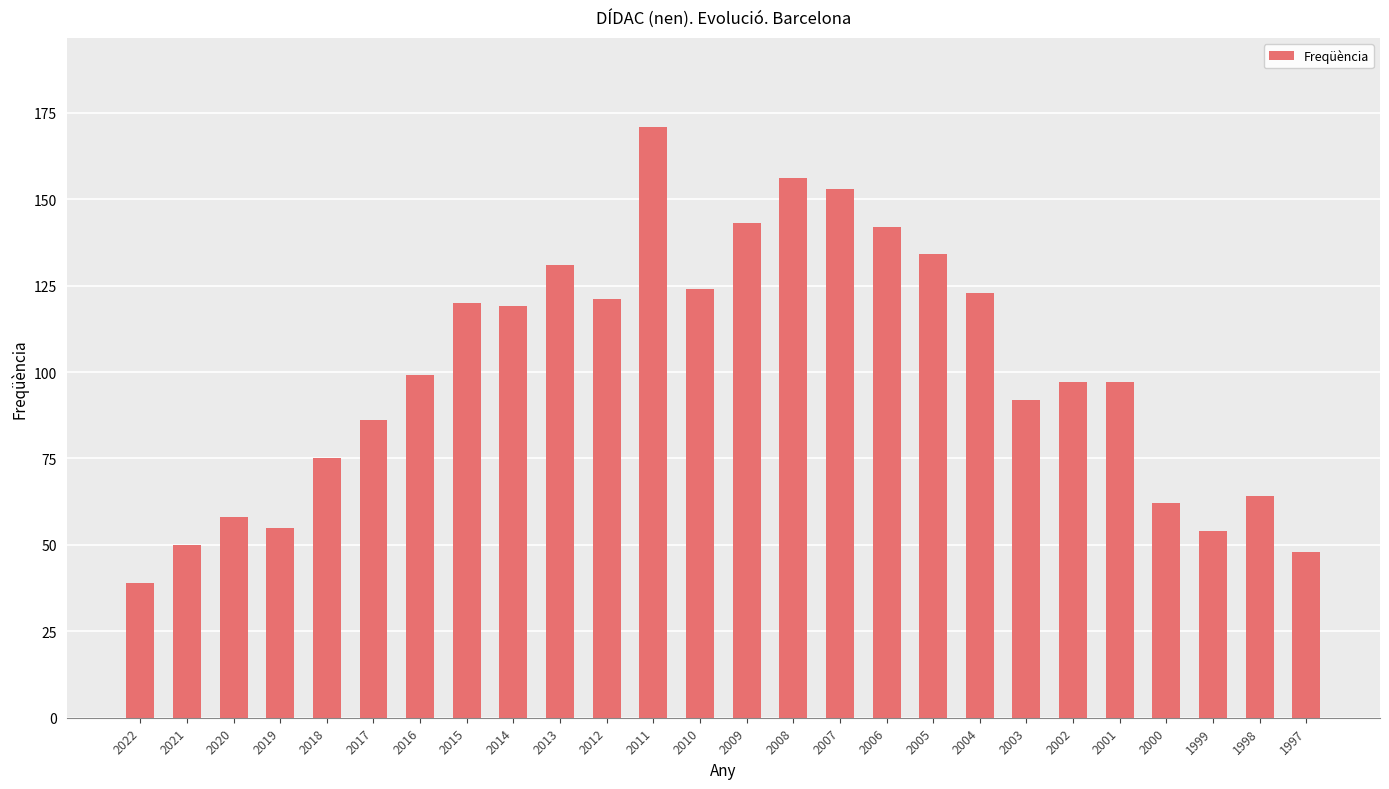

Are the bars horizontal?

No